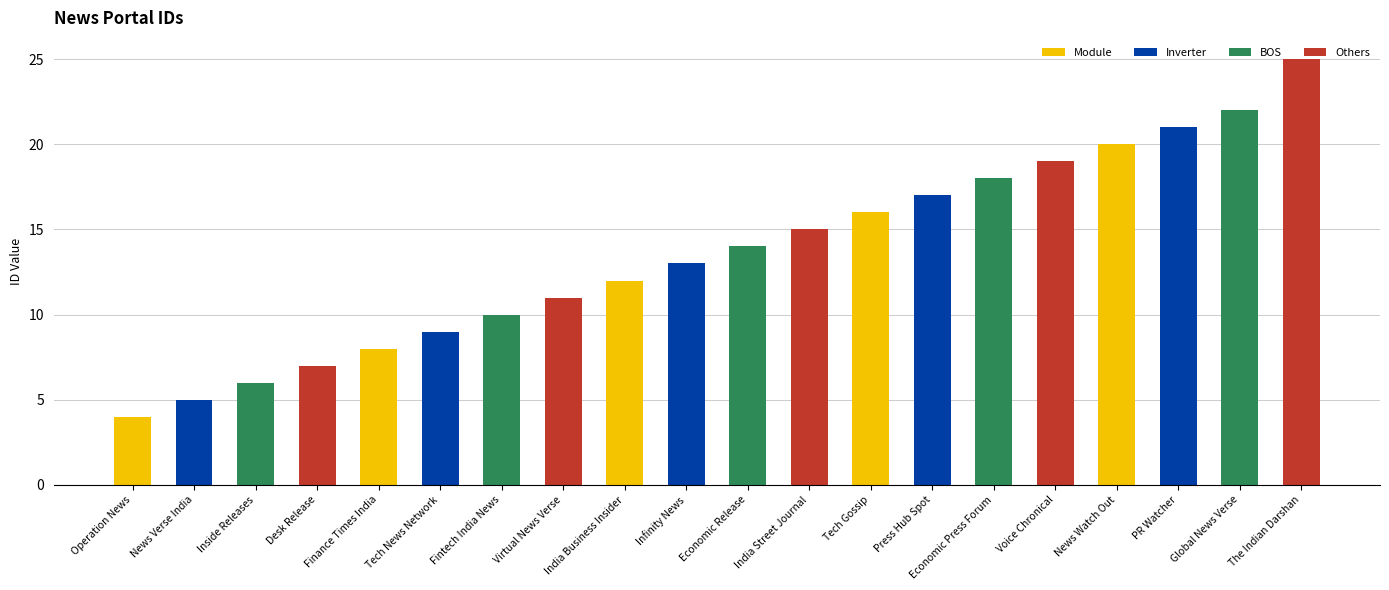

How many distinct data groups are displayed?

1